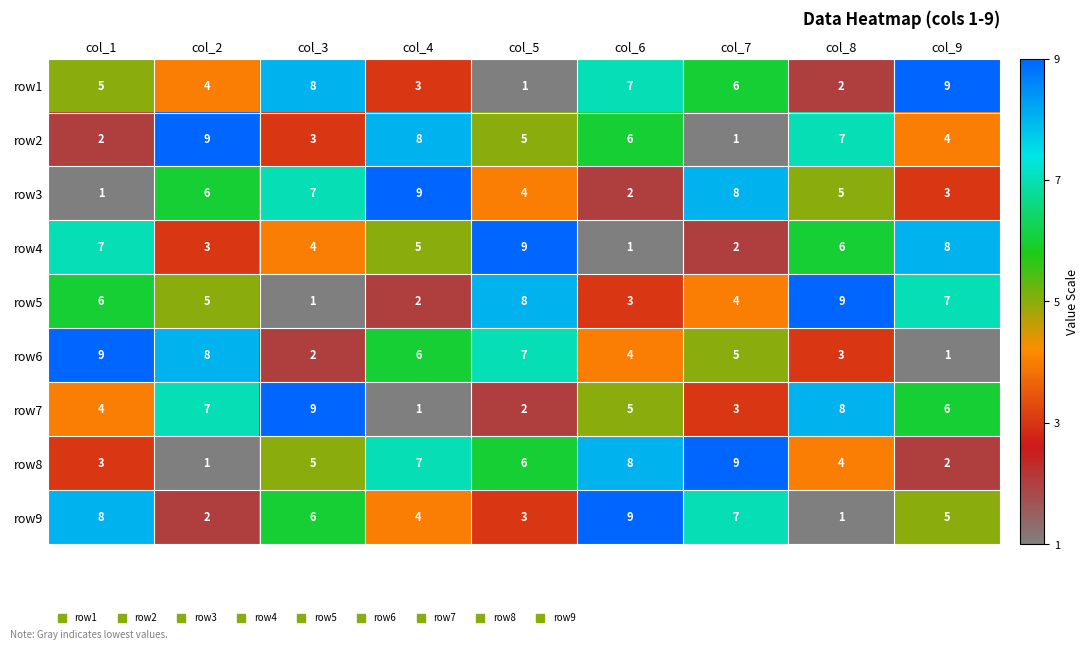

Is it true that row8 equals 4 at col_1?

False